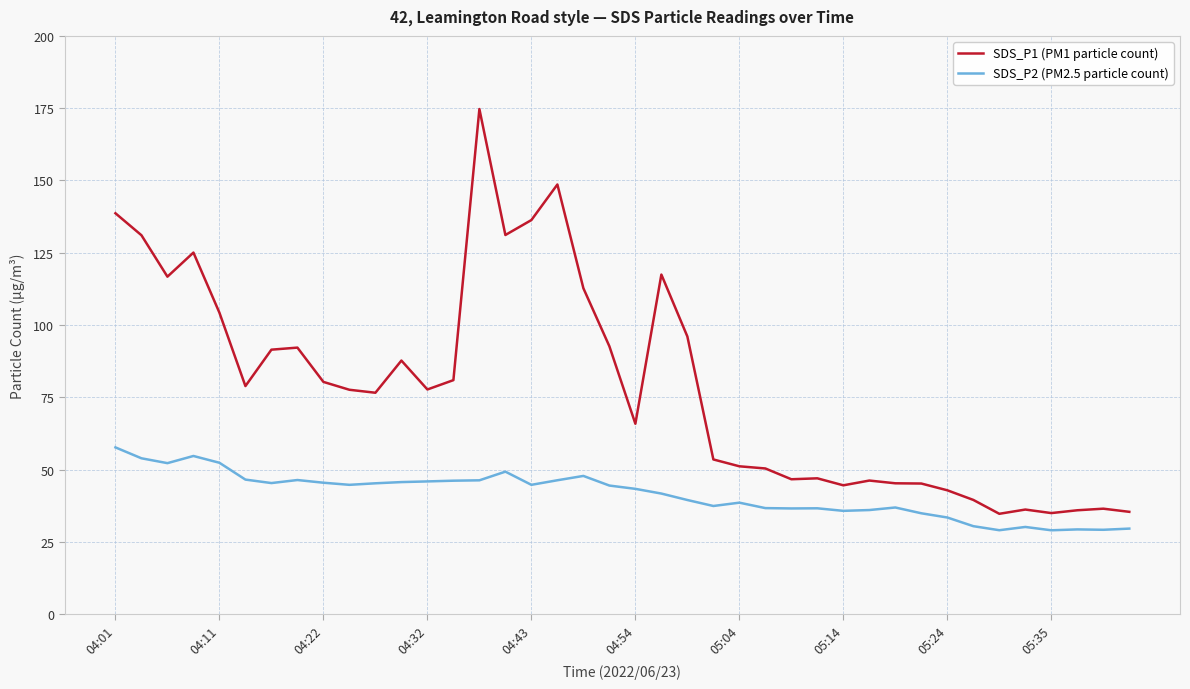

What is the average value of the SDS_P1 (PM1 particle count) series?

79.0